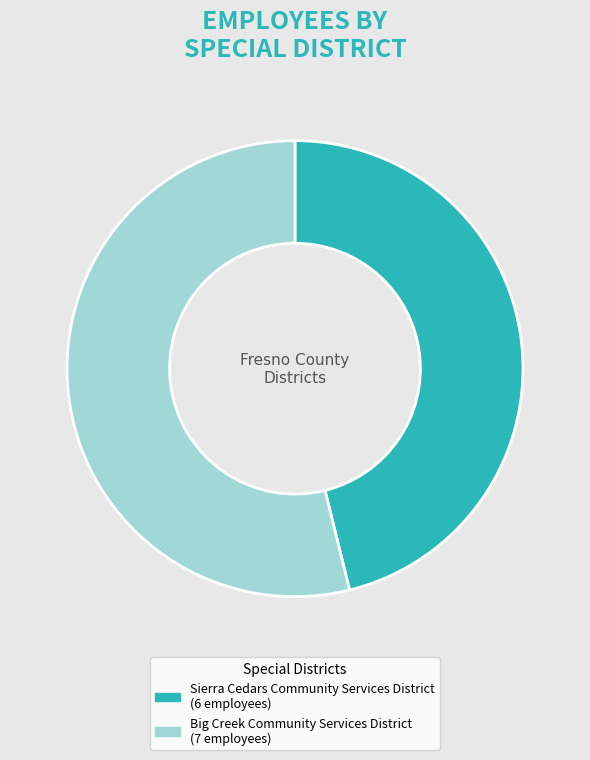

Is it true that Big Creek Community Services District is 54% of the pie?

True